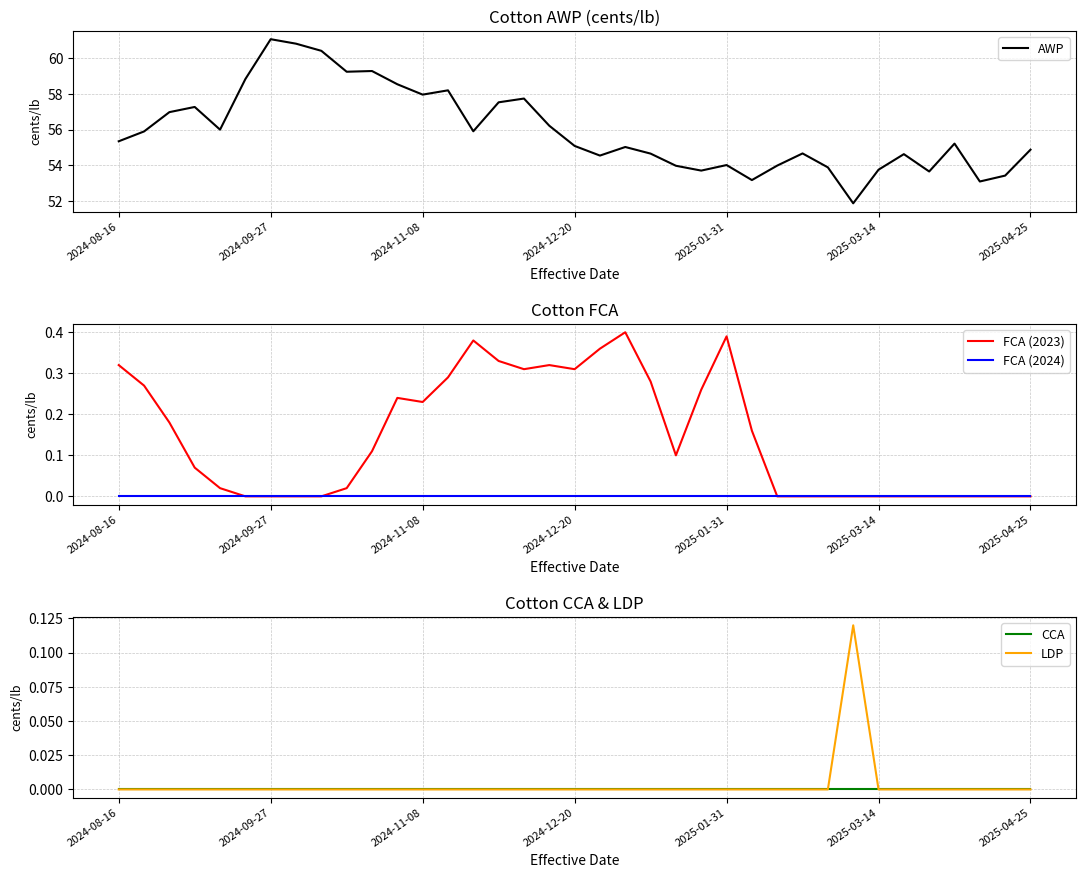

What is the highest value of the AWP series?

61.1